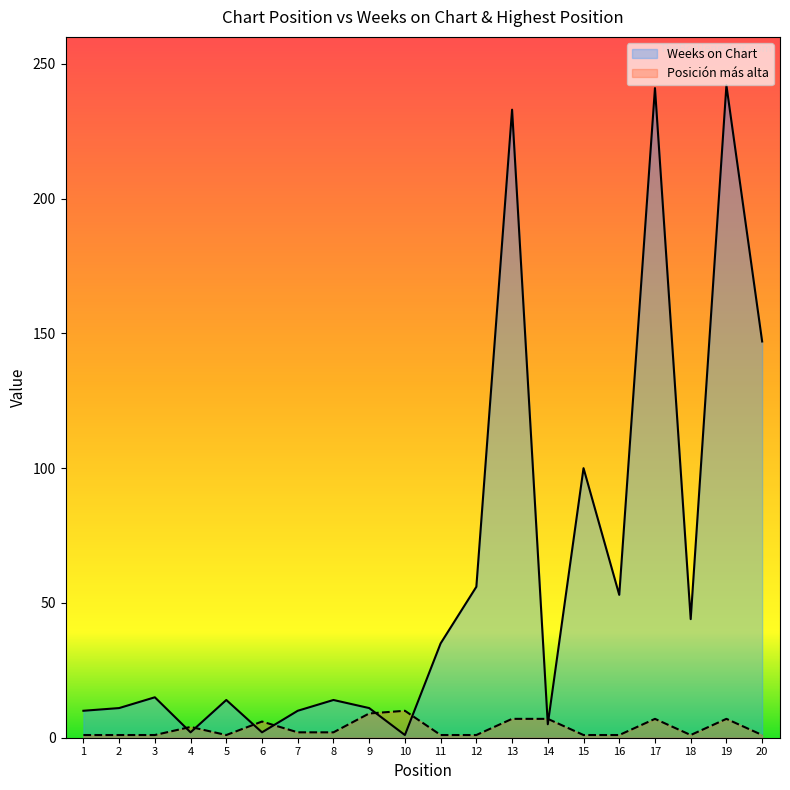

Which series ends up on top after the final intersection of Weeks on Chart and Posición más alta?

Weeks on Chart